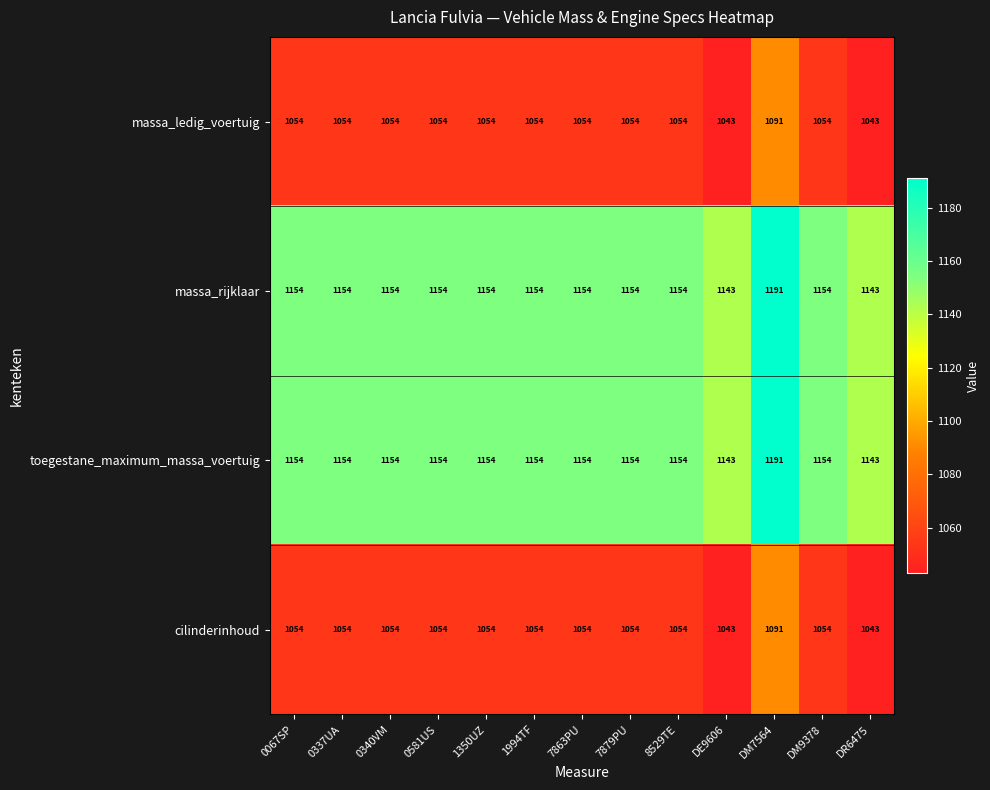

What is the maximum value shown in the chart?

1191